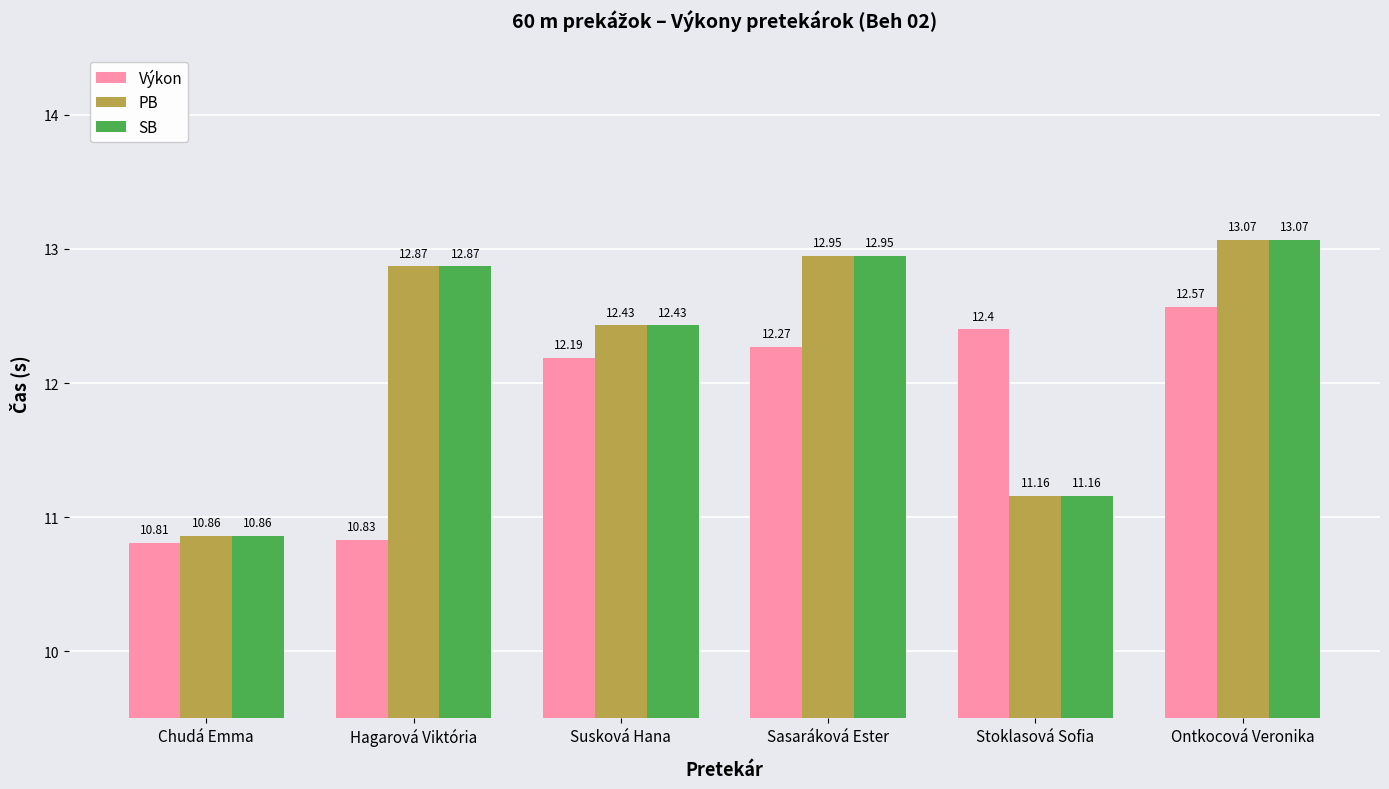

List the labels in order of SB value, smallest first.

Chudá Emma, Stoklasová Sofia, Susková Hana, Hagarová Viktória, Sasaráková Ester, Ontkocová Veronika